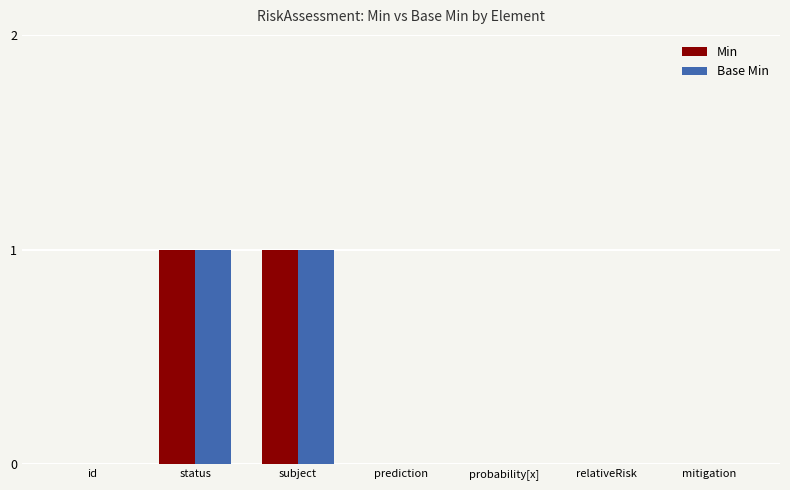

The value of Base Min at relativeRisk is 0. True or false?

True